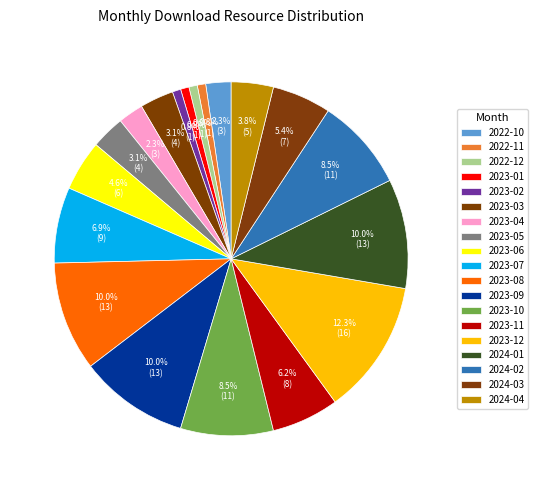

What is the smallest slice in the pie chart?

2022-11